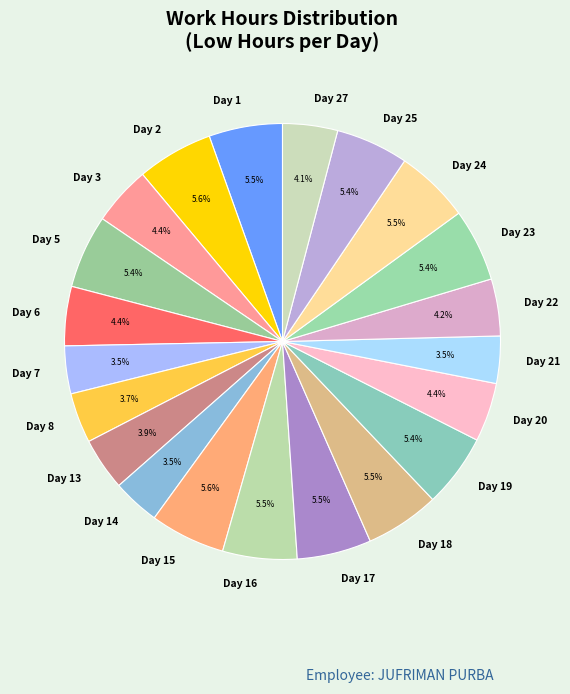

Is the sum of Day 25 and Day 8 greater than half?

No